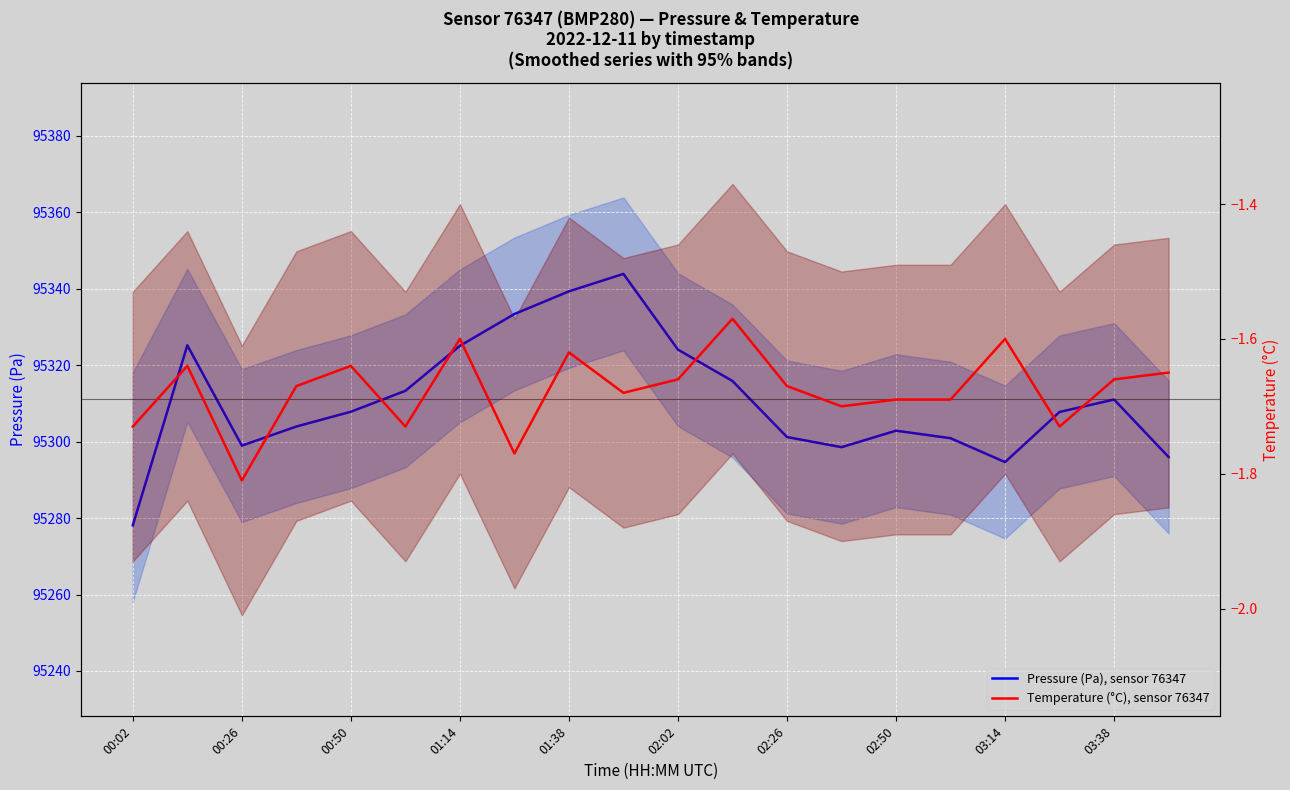

Rank the series by their maximum value, from highest to lowest.

Pressure (Pa), sensor 76347, Temperature (°C), sensor 76347